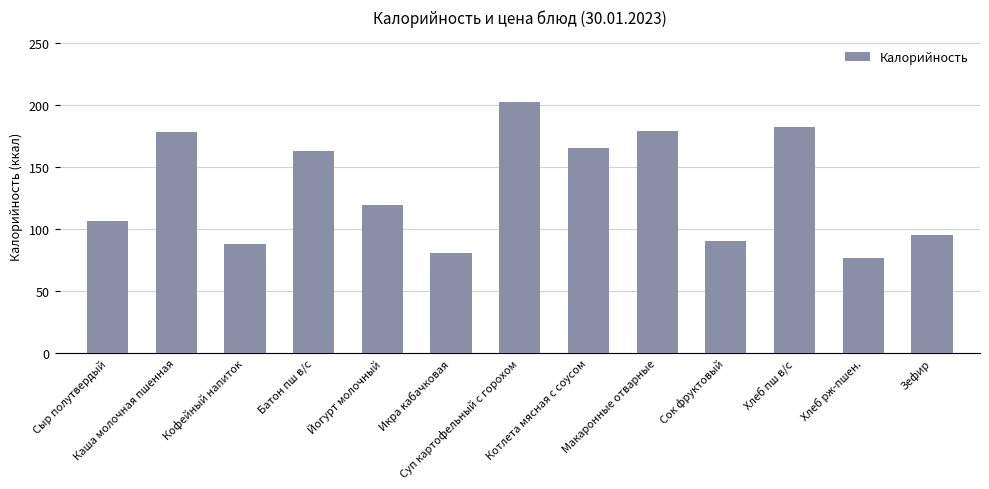

Reading left to right, transcribe all the data shown in this chart.

Сыр полутвердый=106.7	Каша молочная пшенная=178.0	Кофейный напиток=87.8	Батон пш в/с=163.0	Йогурт молочный=119.6	Икра кабачковая=80.8	Суп картофельный с горохом=202.1	Котлета мясная с соусом=165.5	Макаронные отварные=179.2	Сок фруктовый=90.0	Хлеб пш в/с=182.0	Хлеб рж-пшен.=76.4	Зефир=94.8